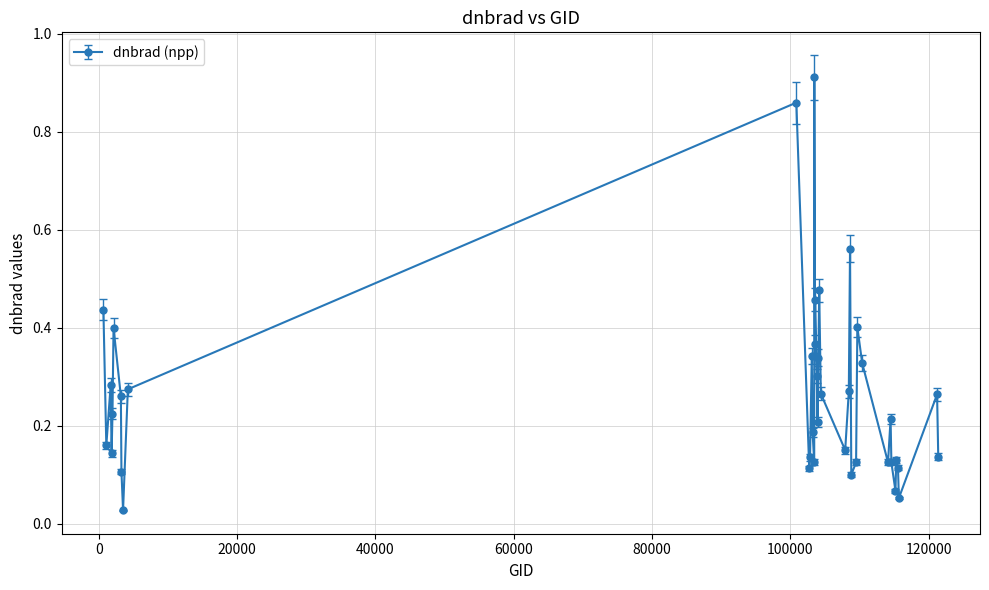

How many interior local valleys (lower than both neighbors) does the data have?

12